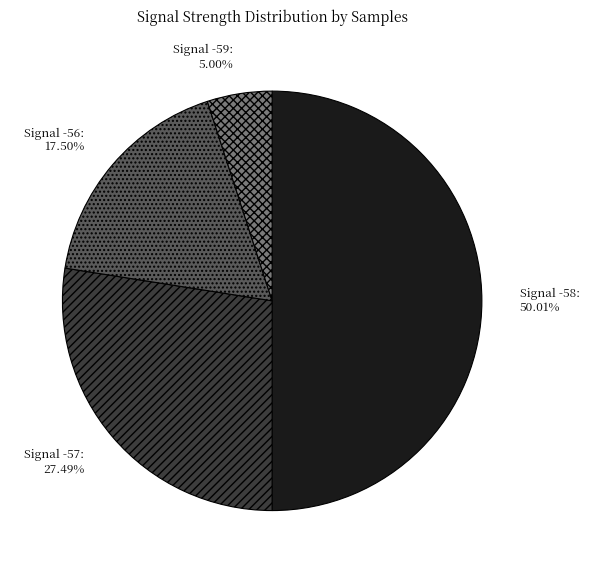

What is the majority slice?

Signal -58